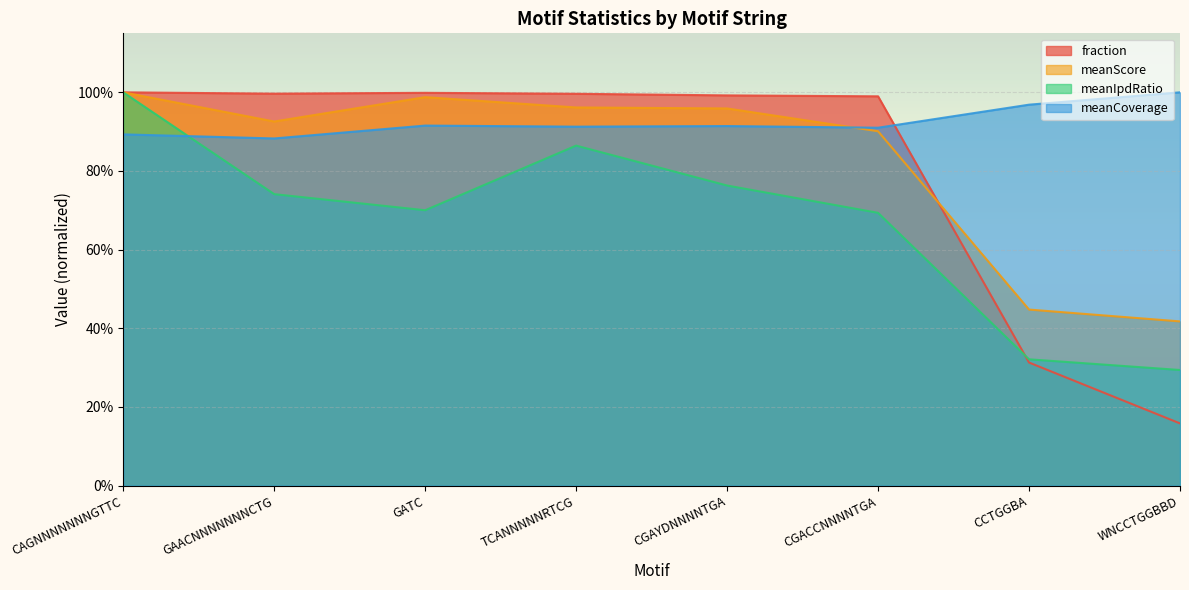

Reading left to right, transcribe all the data shown in this chart.

fraction: 1.0	1.0	1.0	1.0	1.0	1.0	0.3	0.2
meanScore: 1.0	0.9	1.0	1.0	1.0	0.9	0.4	0.4
meanIpdRatio: 1.0	0.7	0.7	0.9	0.8	0.7	0.3	0.3
meanCoverage: 0.9	0.9	0.9	0.9	0.9	0.9	1.0	1.0